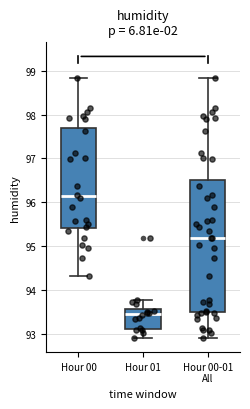

Reading left to right, read every box against the y-axis: the position of its median line, the range the box covers, and the ends of its whiskers. The values are not printed on the chart, so give them approximately, as read against the axis.

Hour 00: median 96.1, box 95.4 to 97.7, whiskers 94.3 to 98.8
Hour 01: median 93.5, box 93.1 to 93.6, whiskers 92.9 to 93.8
Hour 00-01 All: median 95.2, box 93.5 to 96.5, whiskers 92.9 to 98.8